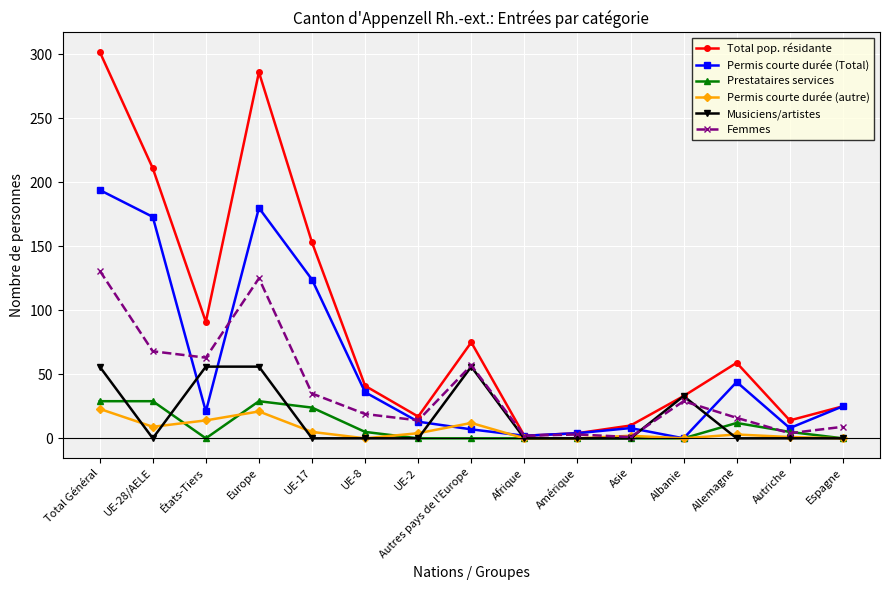

What is the sum of the Total pop. résidante values at Allemagne and UE-28/AELE?

270